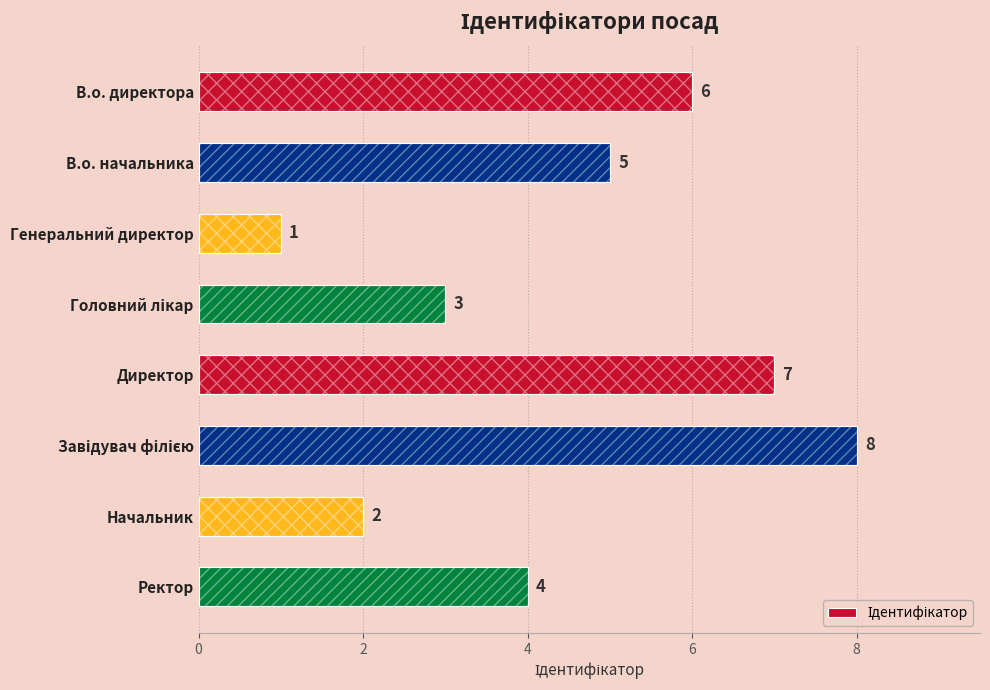

Reading right to left, extract all data points from this chart.

4	2	8	7	3	1	5	6